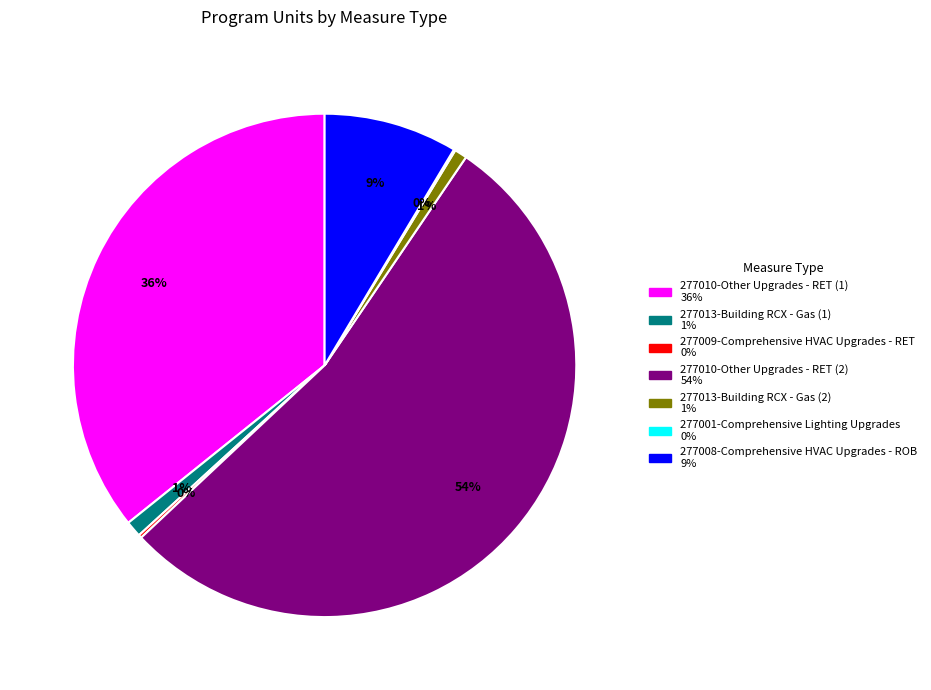

Which category has the biggest portion of the pie?

277010-Other Upgrades - RET (2)